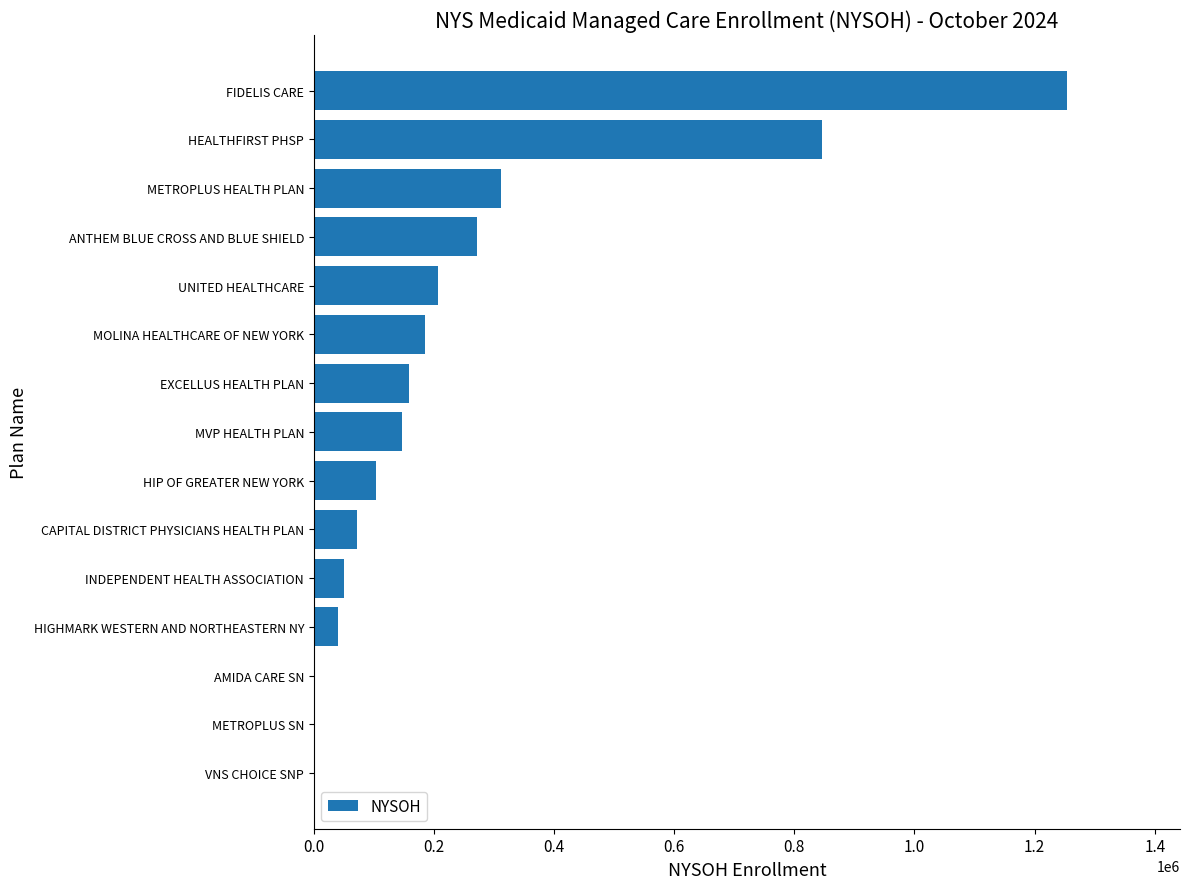

What is the greatest value displayed?

1253926